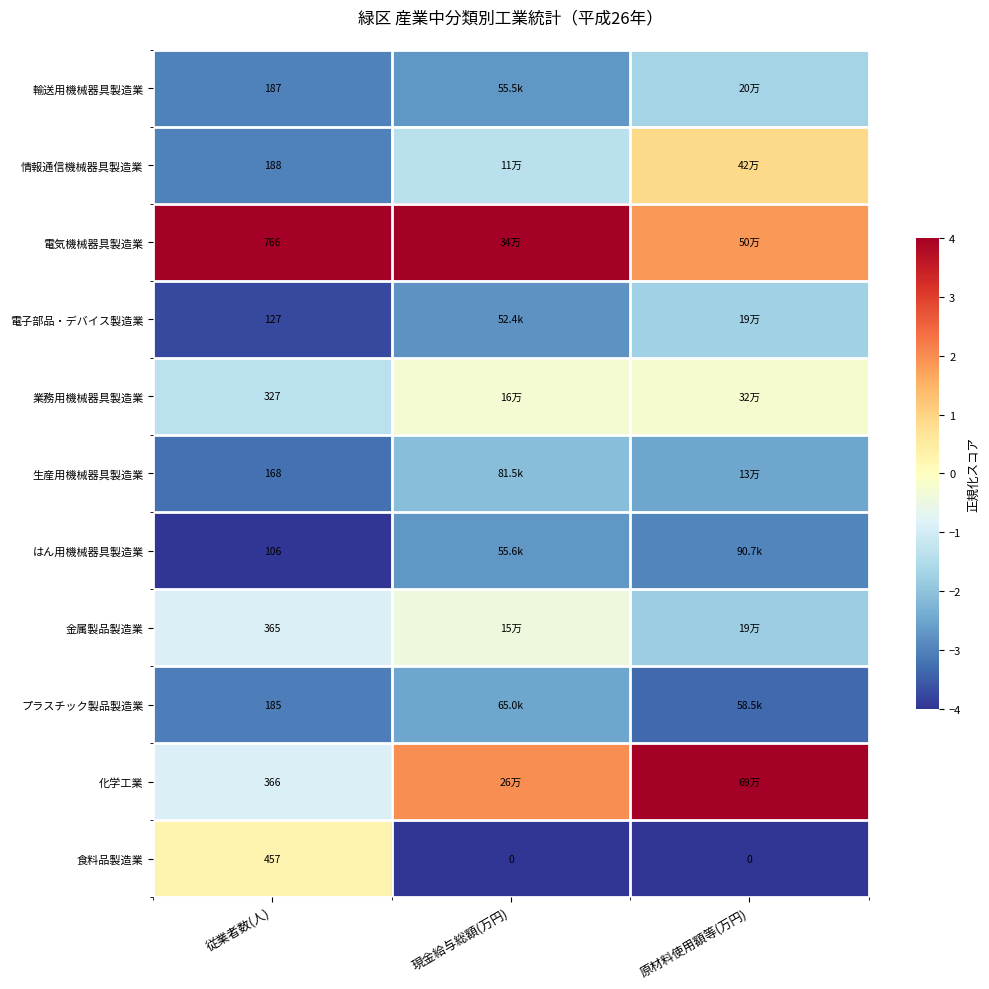

At 従業者数(人), list the series in order from smallest to largest.

はん用機械器具製造業, 電子部品・デバイス製造業, 生産用機械器具製造業, プラスチック製品製造業, 輸送用機械器具製造業, 情報通信機械器具製造業, 業務用機械器具製造業, 金属製品製造業, 化学工業, 食料品製造業, 電気機械器具製造業